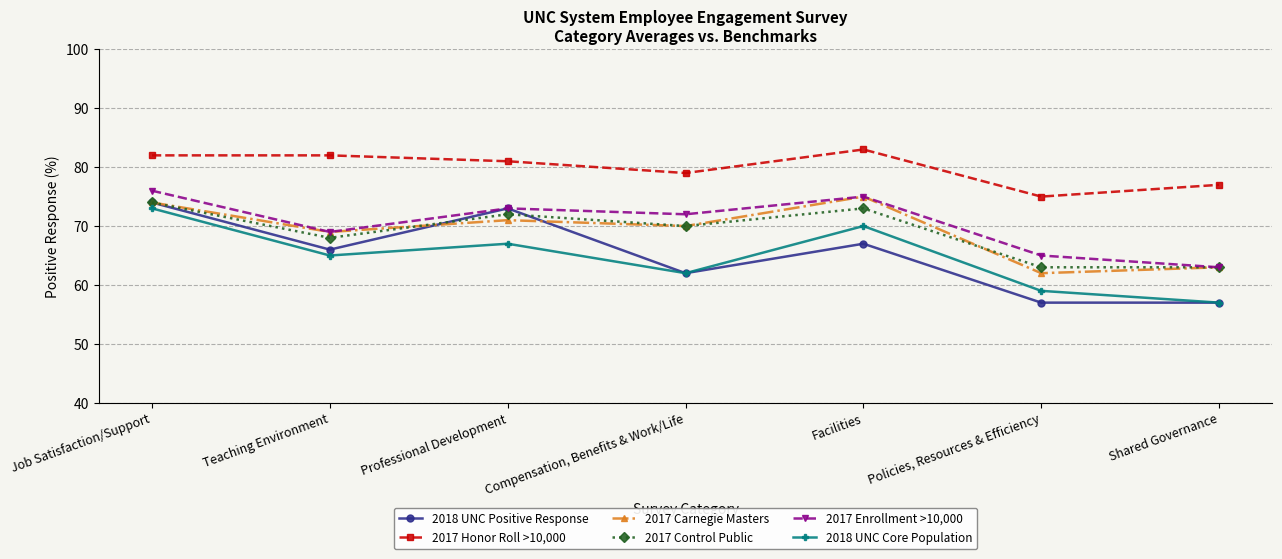

True or false: 2017 Honor Roll >10,000 and 2017 Control Public cross at least once.

False